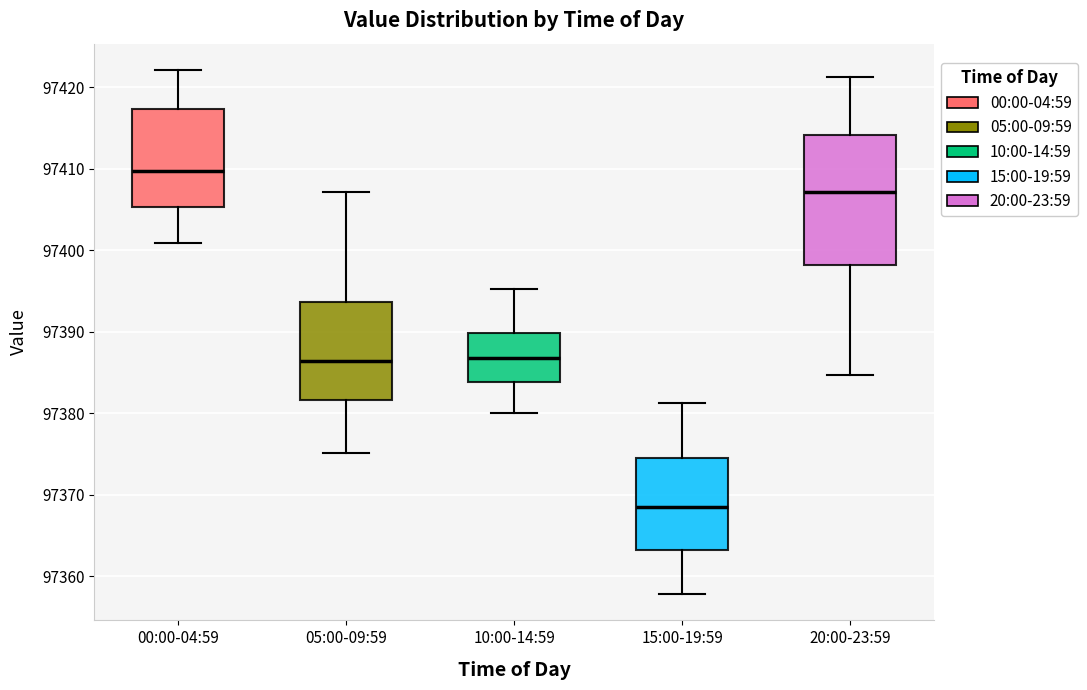

Comparing the boxes themselves (not the whiskers), which one is the tallest?

20:00-23:59